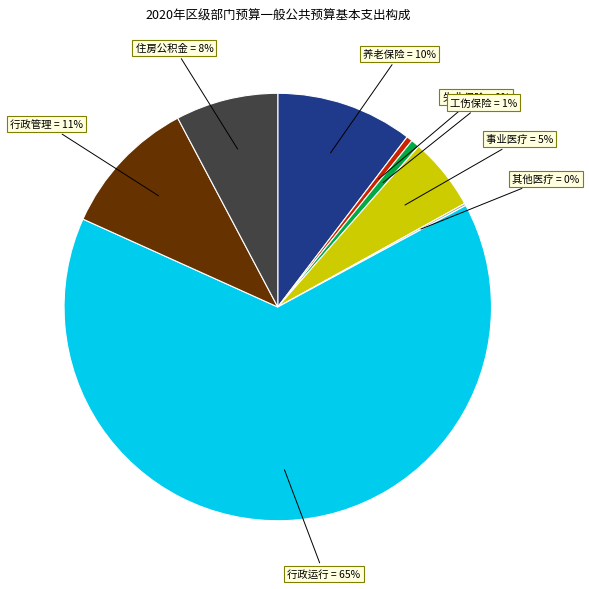

To the nearest percent, what is the average slice percentage?

12%